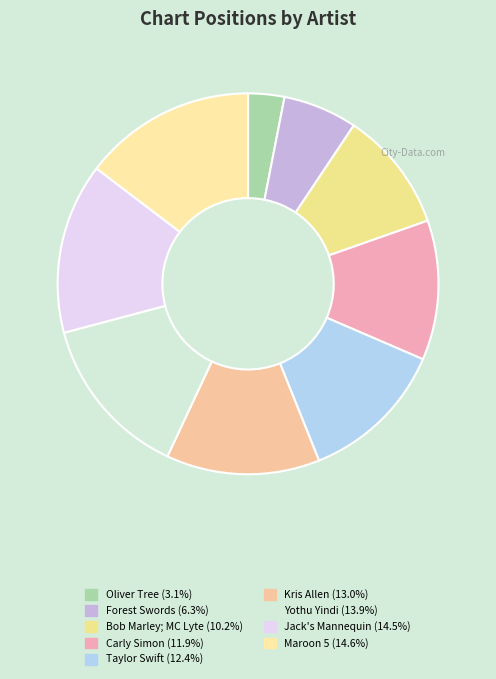

How many segments does this pie chart have?

9